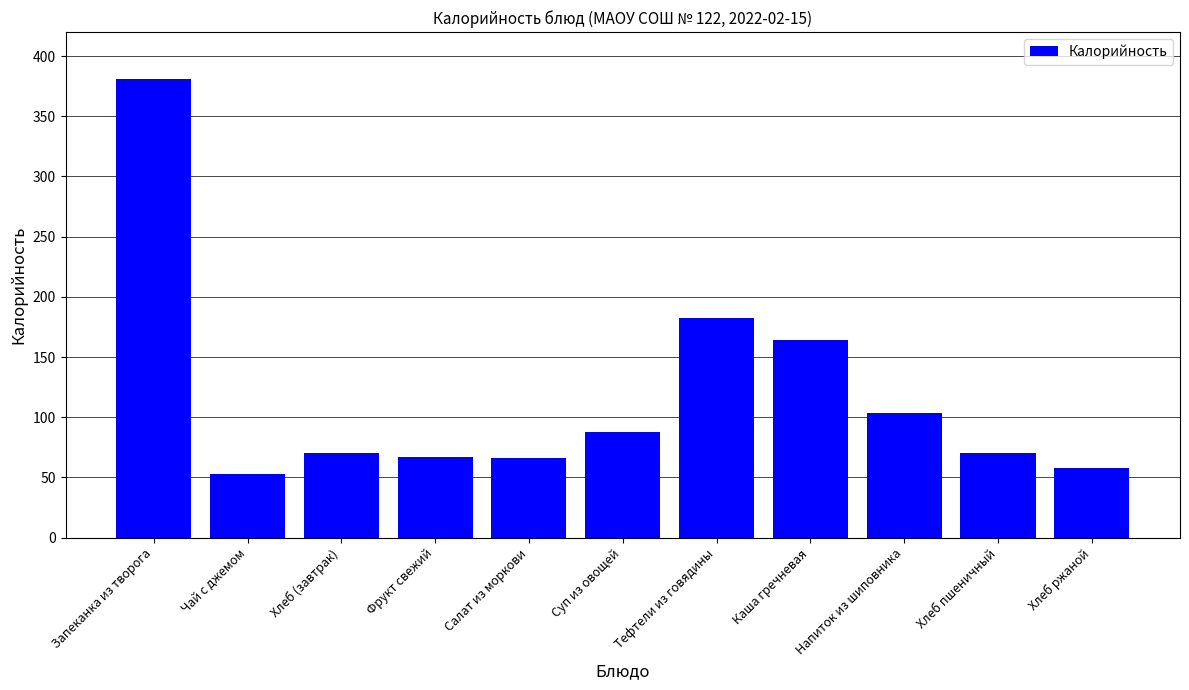

Is it true that the value at Хлеб пшеничный is 70.5?

True